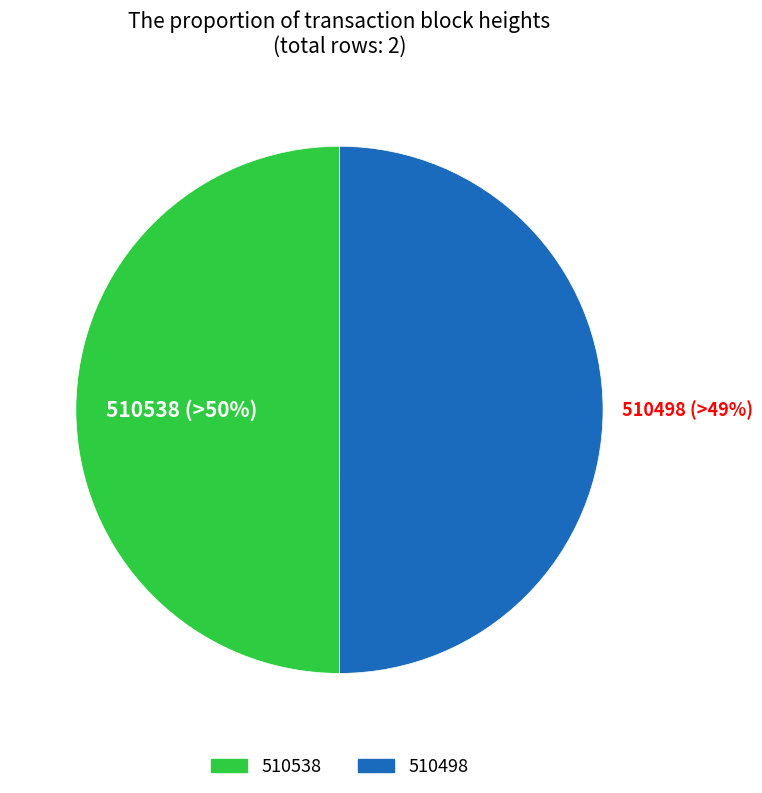

To the nearest percent, what percentage of the pie is 510498?

50%